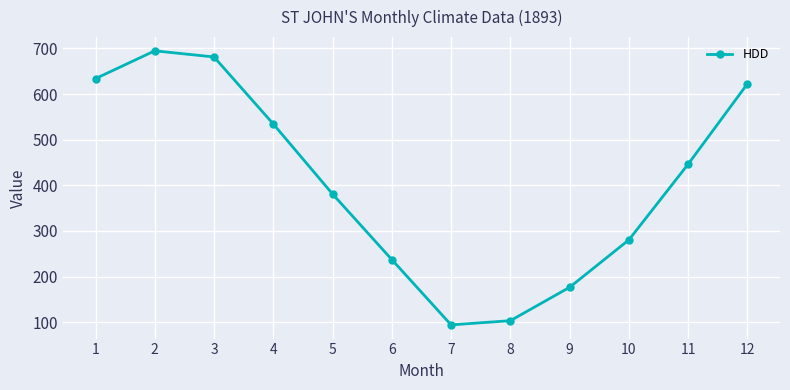

Where is the data nearest to the value 394?

5